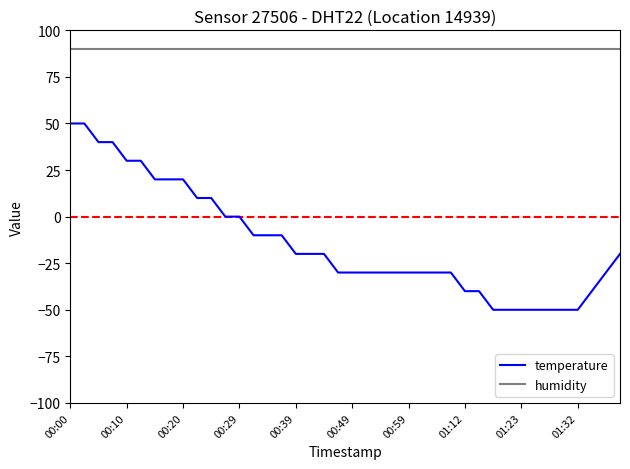

What is the smallest value displayed?

-50.0